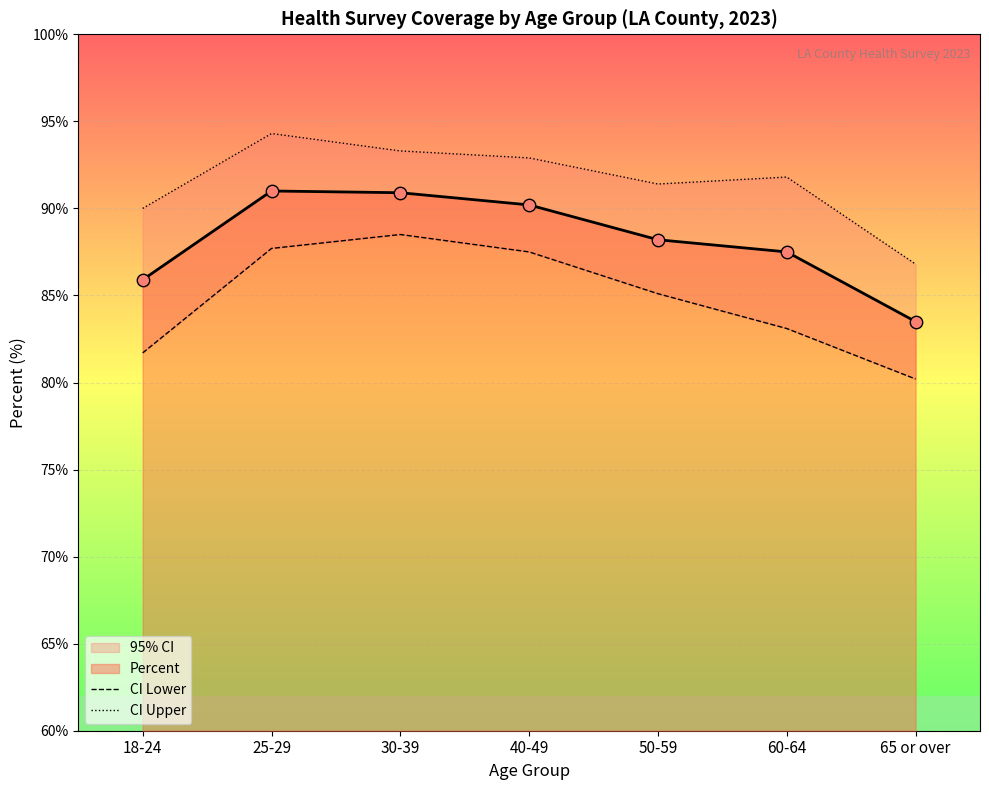

At which category is the sum across all series the highest?

25-29